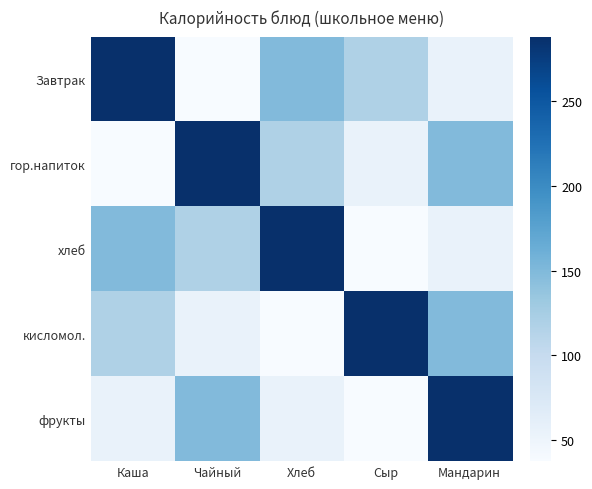

At how many categories does at least one series exceed 217?

5